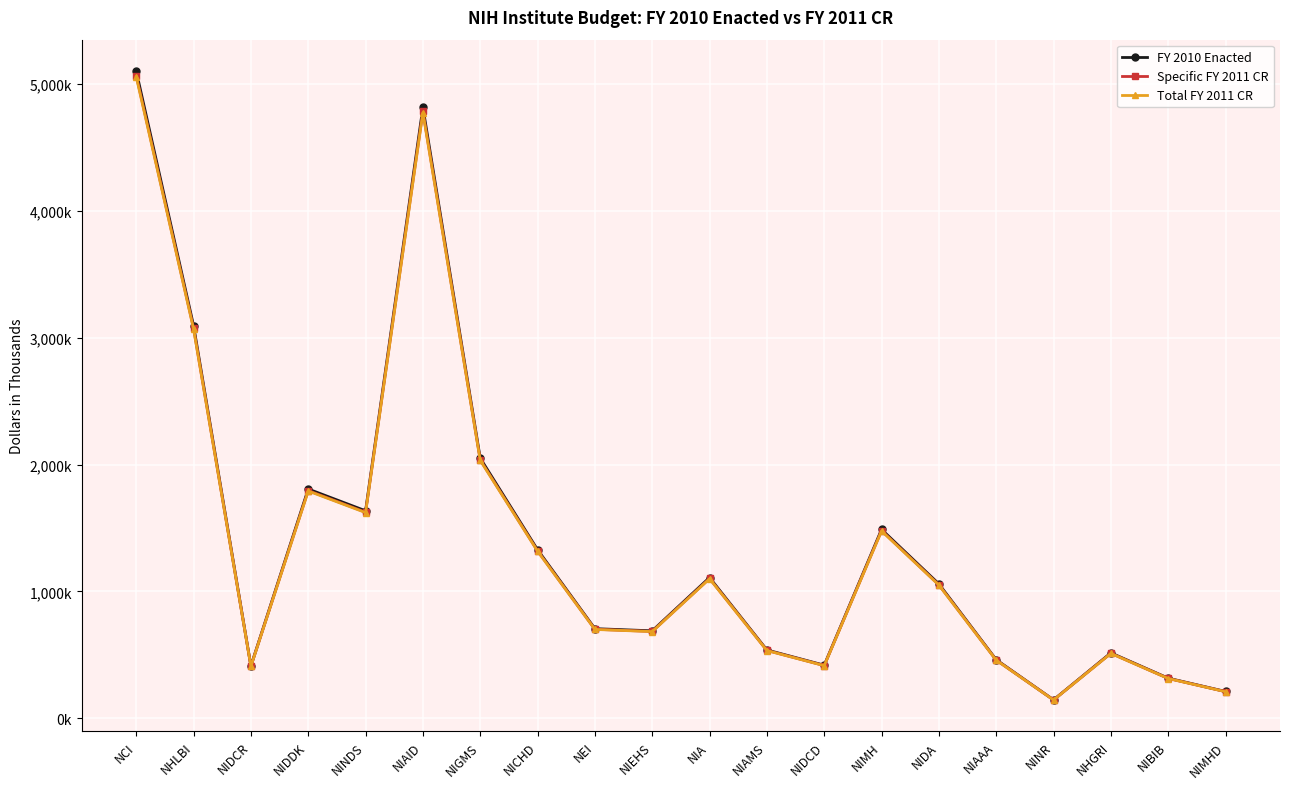

Which label corresponds to the smallest value in the chart?

NINR